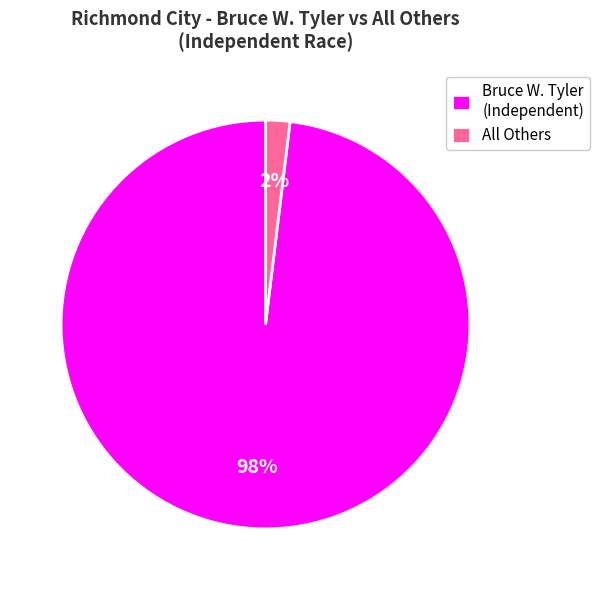

Between All Others and Bruce W. Tyler (Independent), which is larger?

Bruce W. Tyler (Independent)